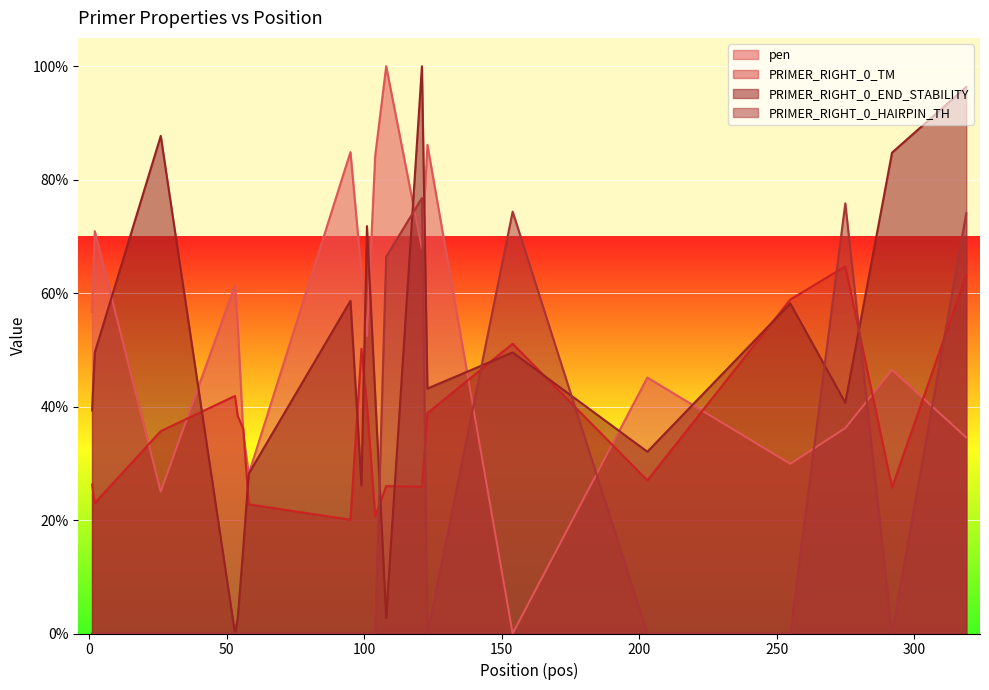

What is the value of the pen point at the 12th from the left?

100.0